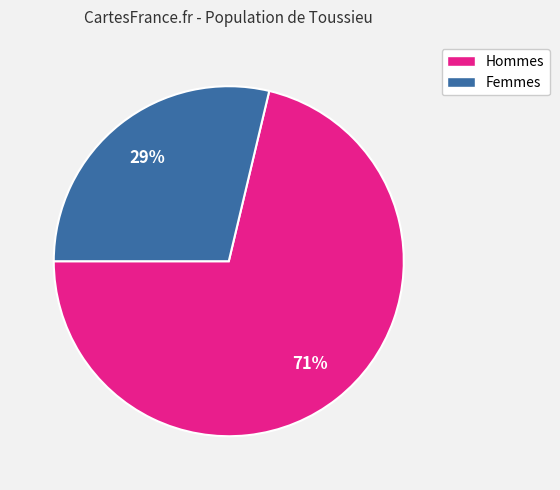

Is there a majority slice in this chart?

Yes